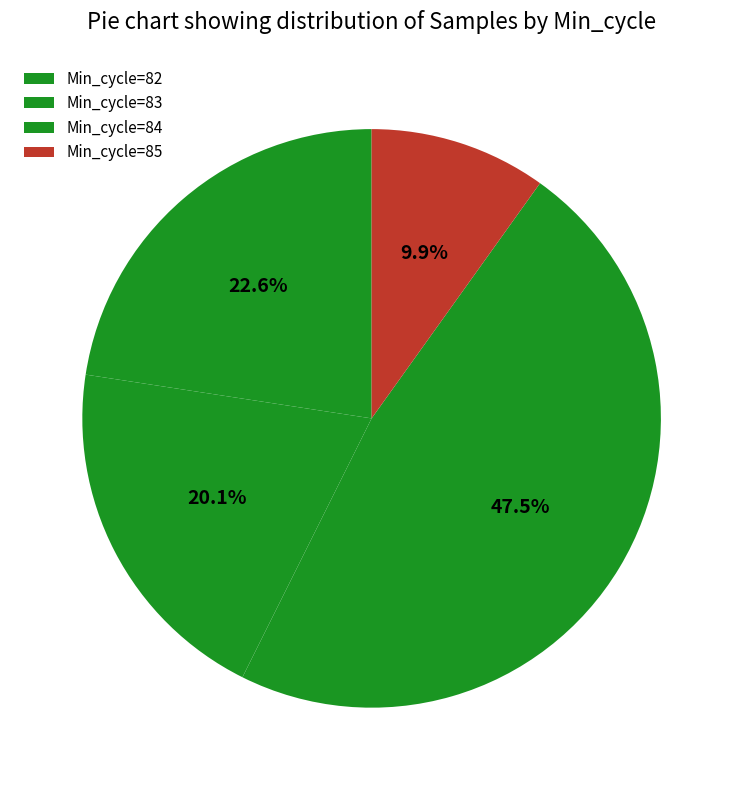

Which slice is the largest?

82